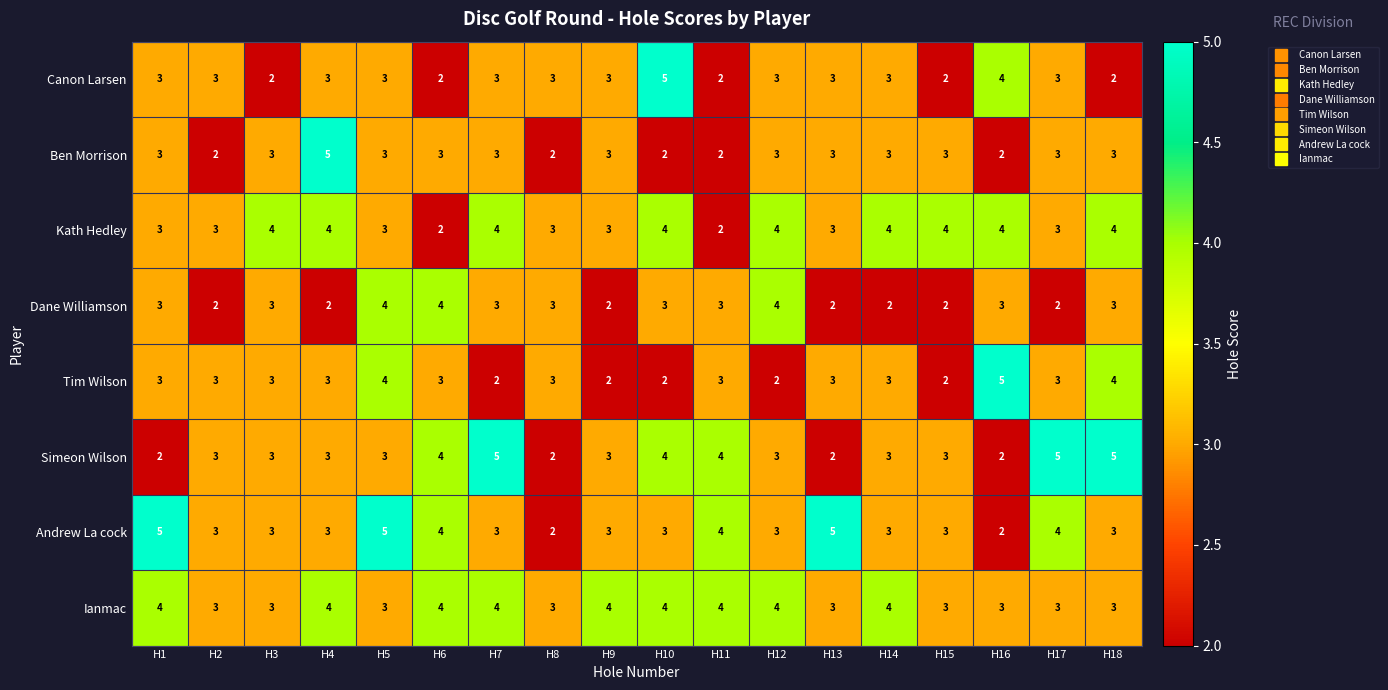

Which series changed the most between H7 and H9?

Simeon Wilson